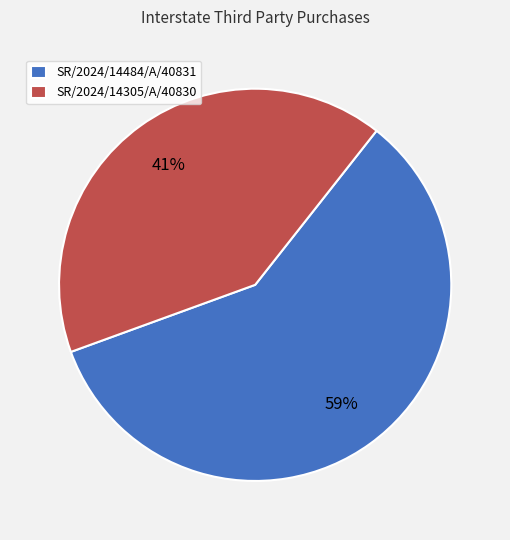

Is SR/2024/14305/A/40830 the majority of the pie?

No